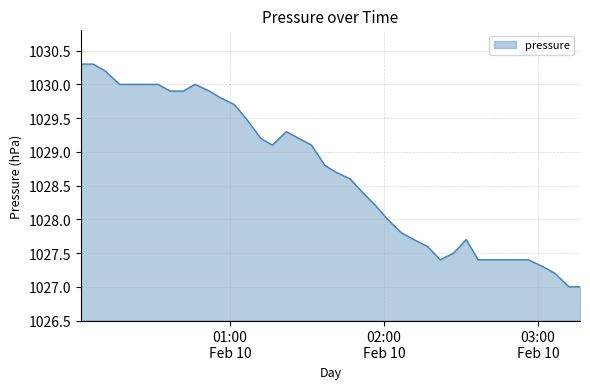

What is the difference between the maximum and minimum values?

3.3